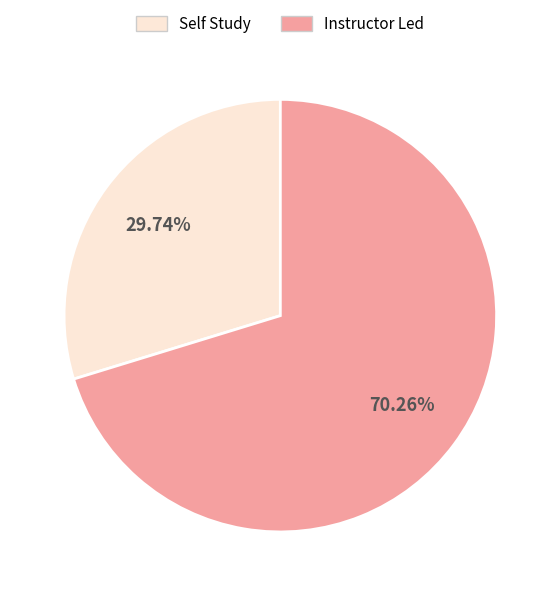

What is the largest slice in the pie chart?

Instructor Led